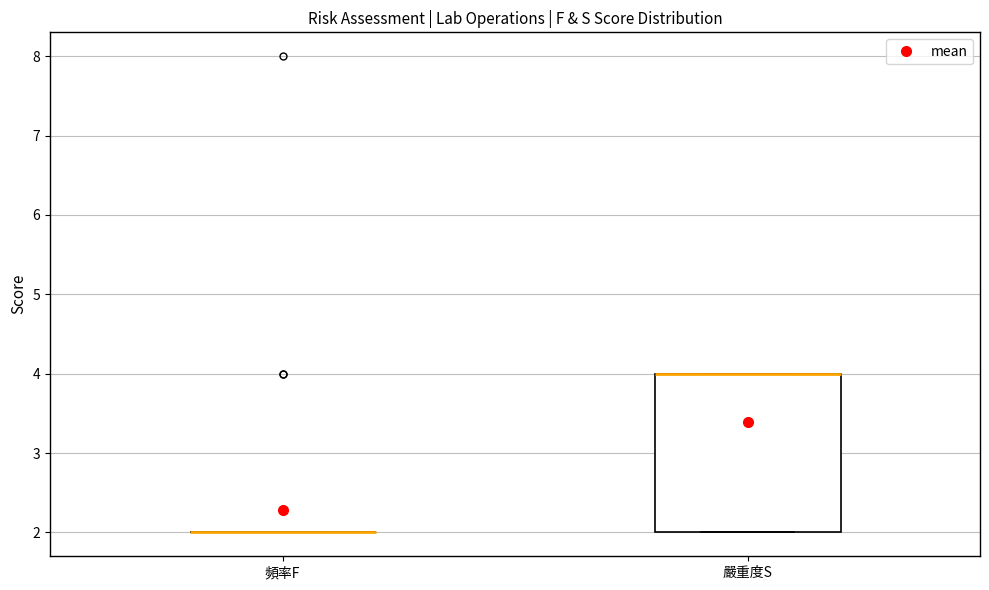

Reading left to right, transcribe this box plot: for each box, give where its median line is, the range the box spans, and where its two whiskers end, as read against the y-axis. The values are not printed on the chart, so give them approximately, as read against the axis.

頻率F: box collapsed to a line at 2, whiskers 2 to 2
嚴重度S: median 4 (drawn on the box's upper edge), box 2 to 4, whiskers 2 to 4